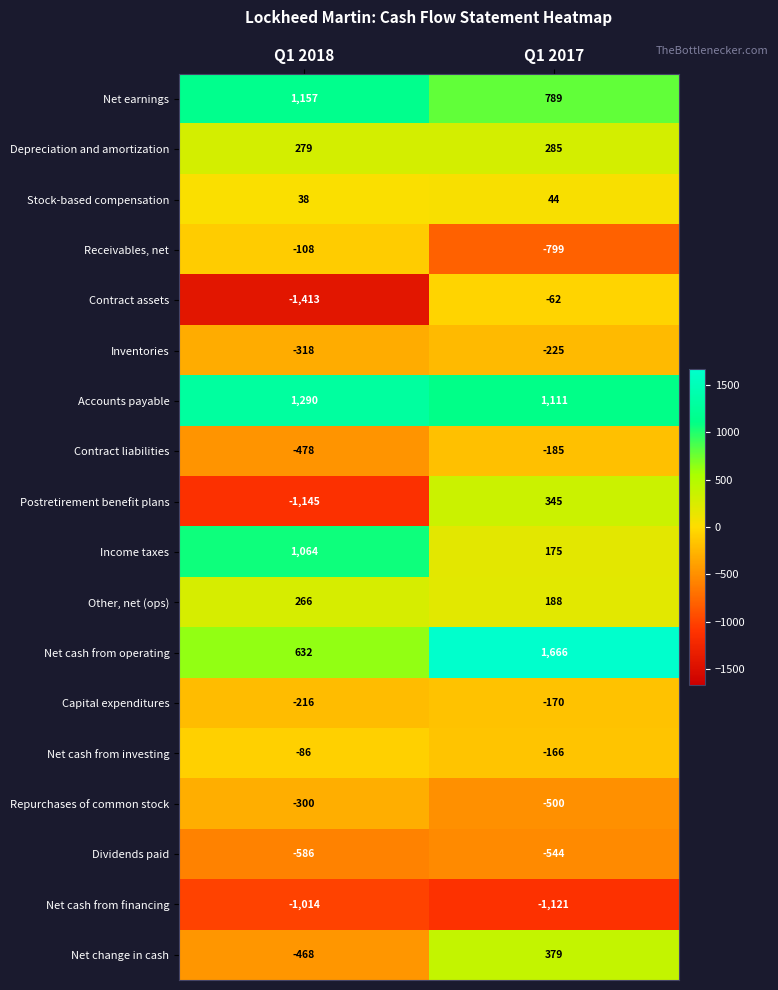

What is the sum of all Net cash from financing values?

-2135